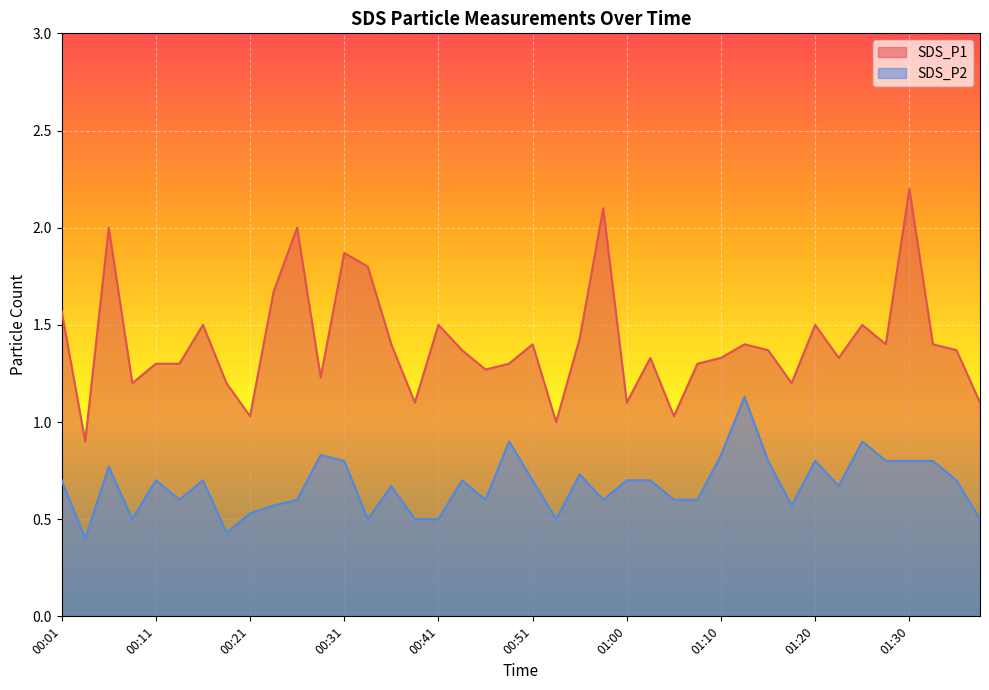

The SDS_P2 series shows 0.6 at 00:23. True or false?

True